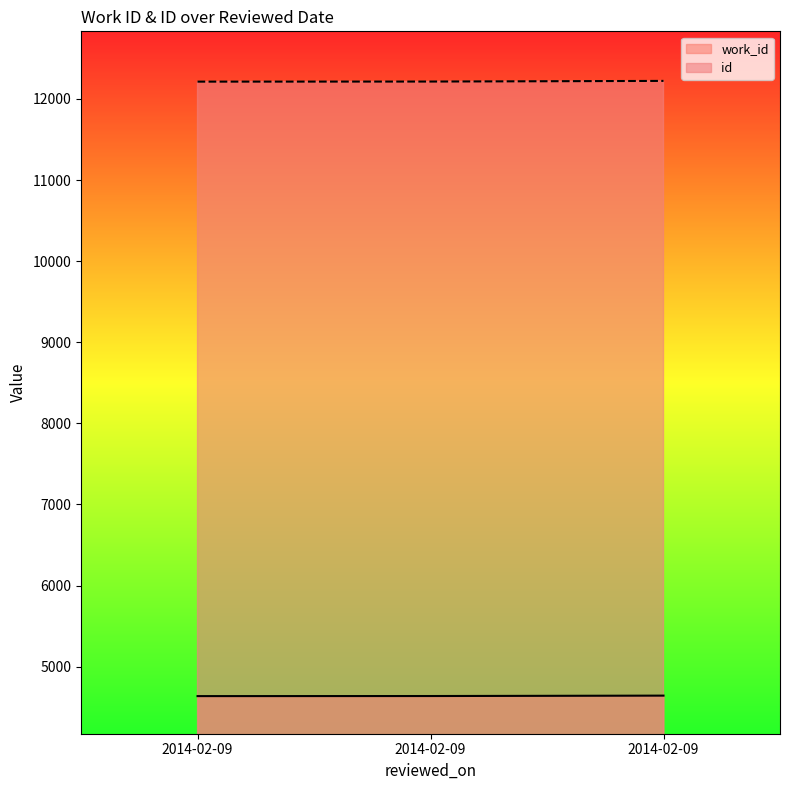

What is the average value of the id series?

12216